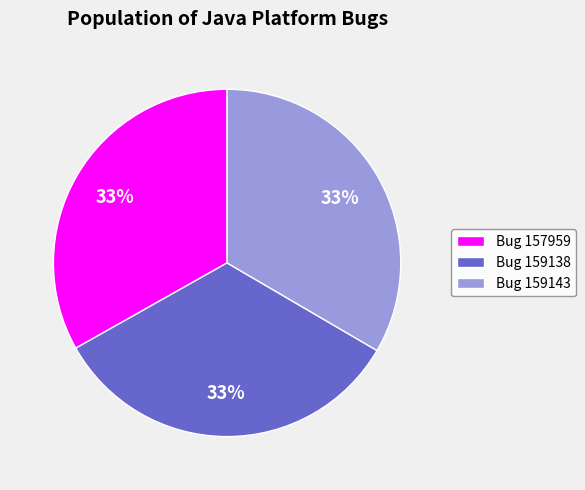

True or false: Bug 159143 accounts for 38% of the total.

False